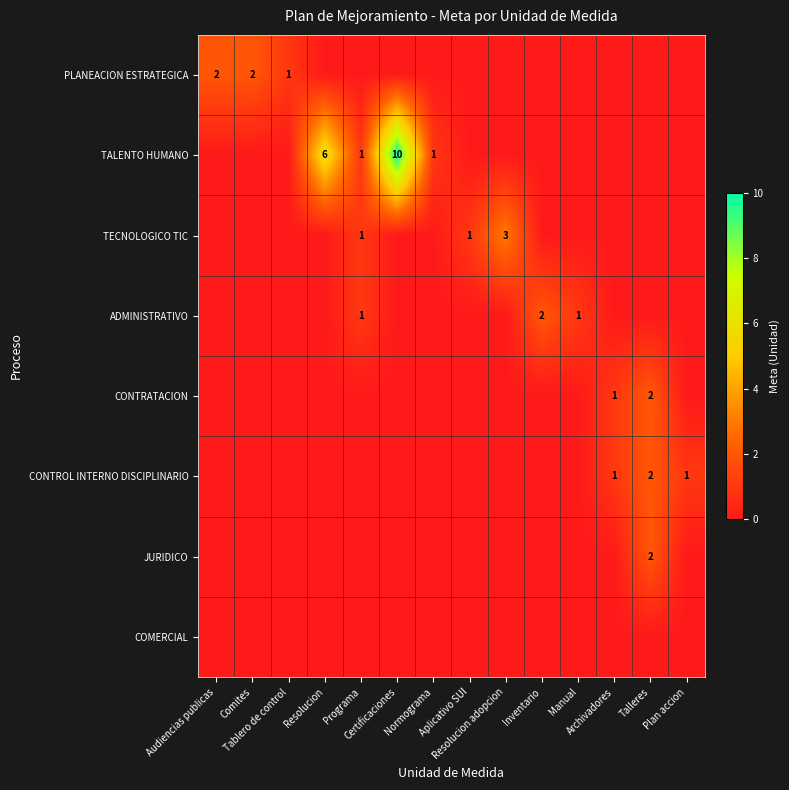

Which series has the widest spread of values?

TALENTO HUMANO